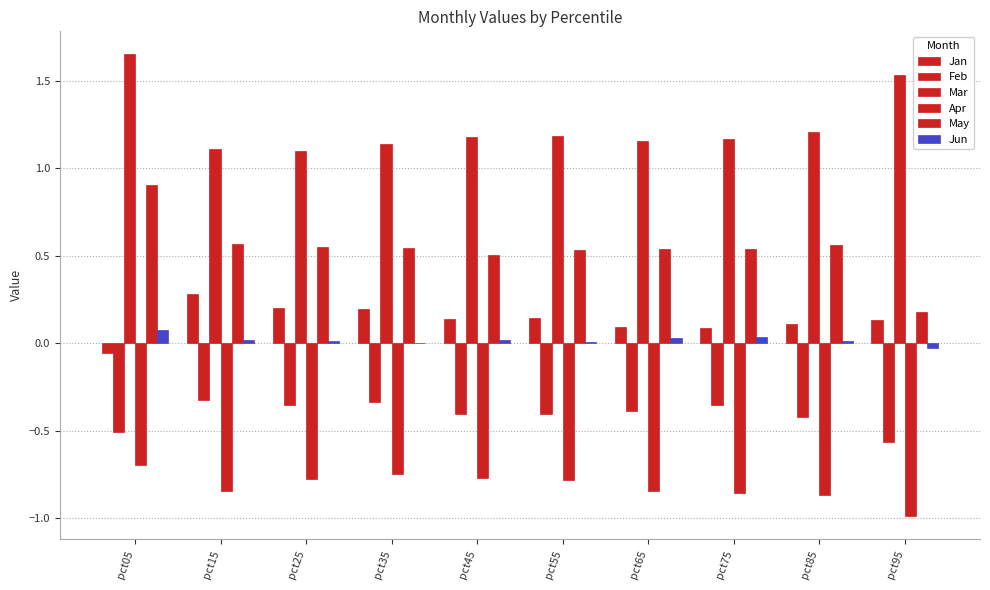

How many groups of bars are there?

10